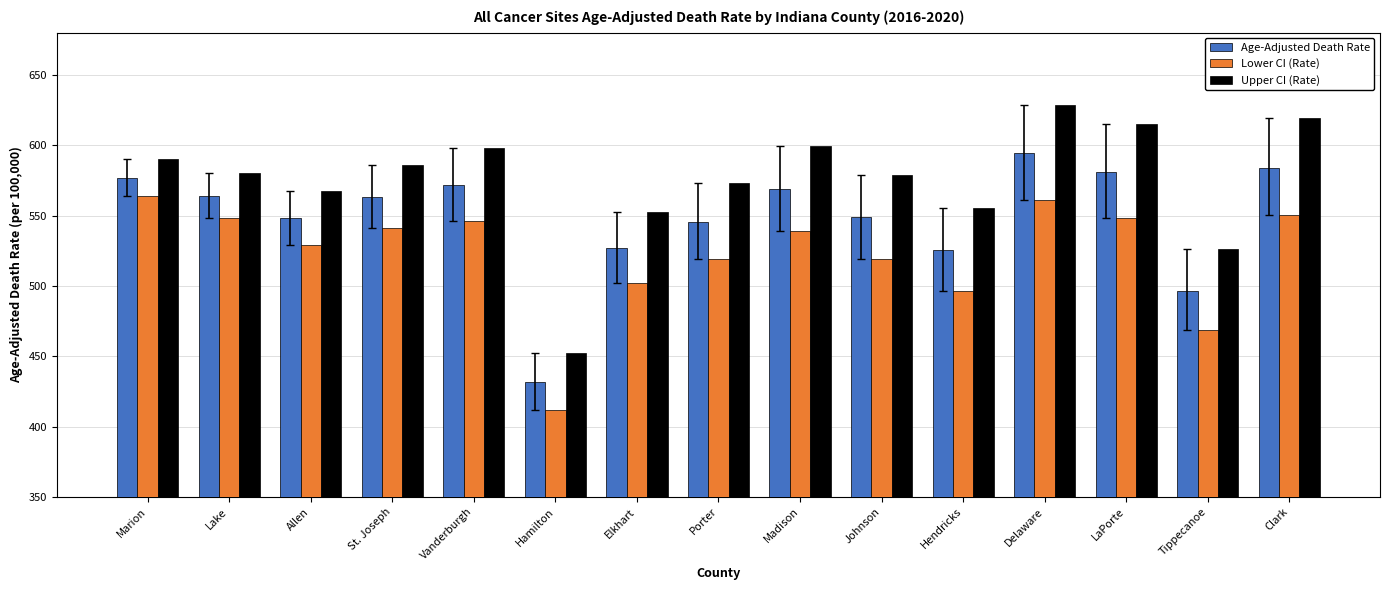

The value of Lower CI (Rate) at Lake is 548.0. True or false?

True